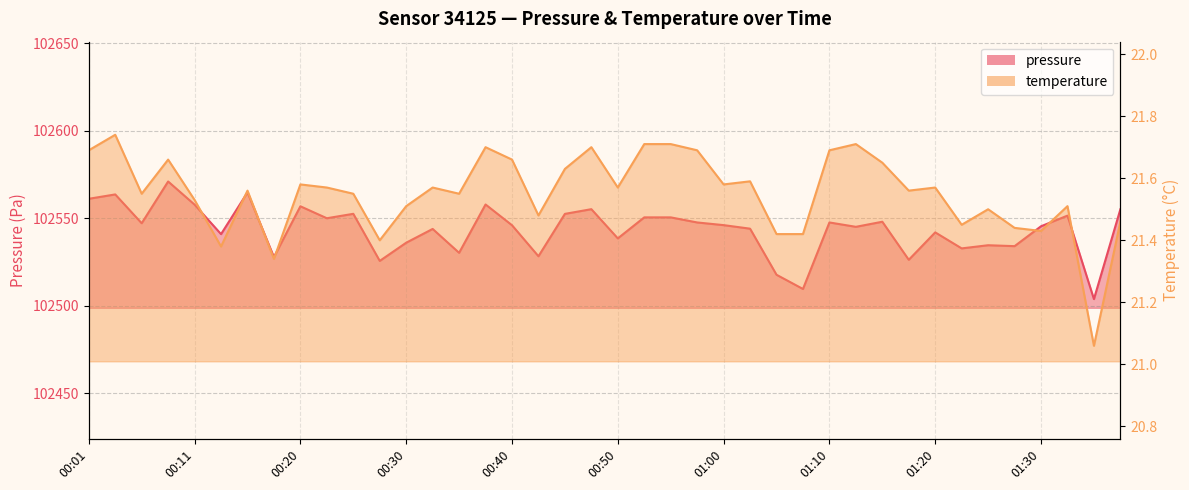

What are all the series names shown in the legend?

pressure, temperature